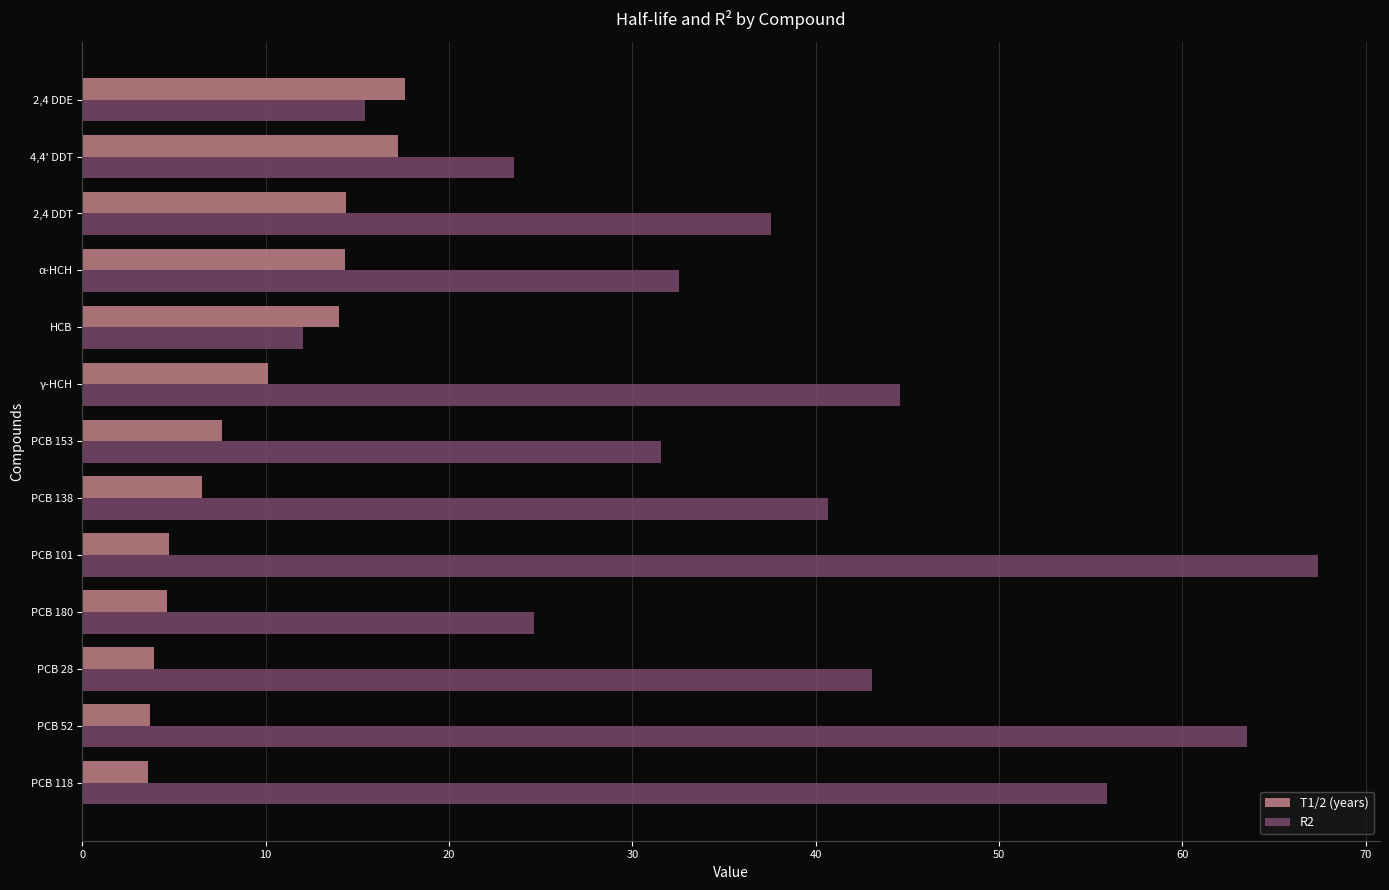

Is it true that T1/2 (years) equals 4.7 at PCB 101?

True